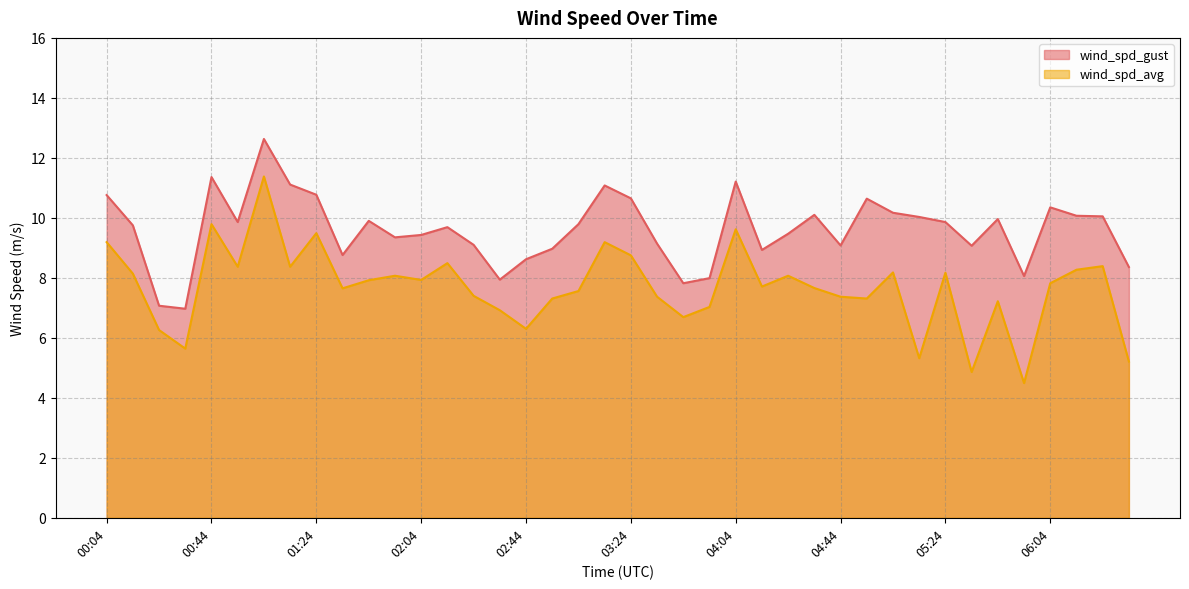

Reading left to right, extract all data points from this chart.

wind_spd_gust: 00:04=10.8	00:14=9.8	00:24=7.1	00:34=7.0	00:44=11.4	00:54=9.9	01:04=12.6	01:14=11.1	01:24=10.8	01:34=8.8	01:44=9.9	01:54=9.3	02:04=9.4	02:14=9.7	02:24=9.1	02:34=7.9	02:44=8.6	02:54=9.0	03:04=9.8	03:14=11.1	03:24=10.7	03:34=9.1	03:44=7.8	03:54=8.0	04:04=11.2	04:14=8.9	04:24=9.5	04:34=10.1	04:44=9.1	04:54=10.6	05:04=10.2	05:14=10.0	05:24=9.9	05:34=9.1	05:44=10.0	05:54=8.1	06:04=10.3	06:14=10.1	06:24=10.1	06:34=8.4
wind_spd_avg: 00:04=9.2	00:14=8.1	00:24=6.3	00:34=5.6	00:44=9.8	00:54=8.4	01:04=11.4	01:14=8.4	01:24=9.5	01:34=7.7	01:44=7.9	01:54=8.1	02:04=7.9	02:14=8.5	02:24=7.4	02:34=6.9	02:44=6.3	02:54=7.3	03:04=7.6	03:14=9.2	03:24=8.8	03:34=7.4	03:44=6.7	03:54=7.0	04:04=9.6	04:14=7.7	04:24=8.1	04:34=7.7	04:44=7.4	04:54=7.3	05:04=8.2	05:14=5.3	05:24=8.2	05:34=4.9	05:44=7.2	05:54=4.5	06:04=7.8	06:14=8.3	06:24=8.4	06:34=5.2